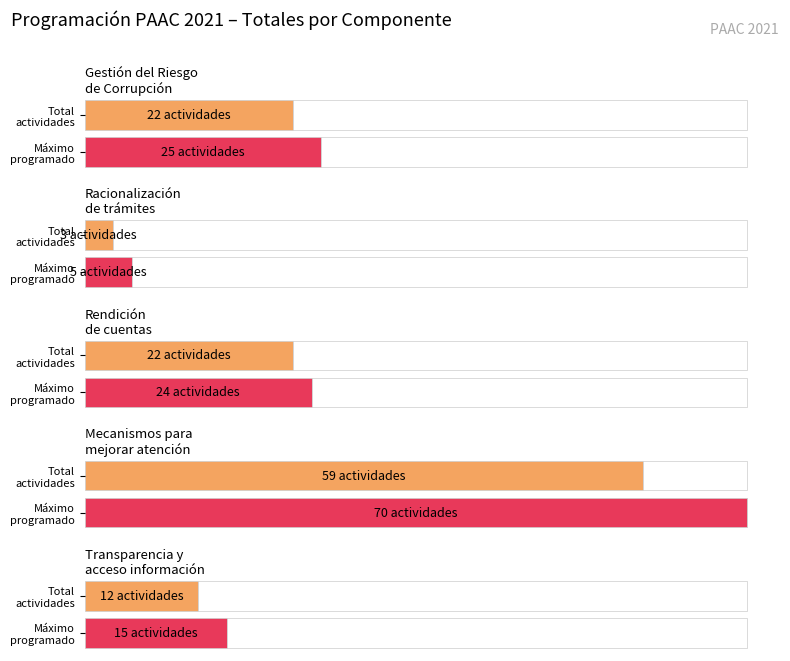

Count the number of data series in this chart.

2